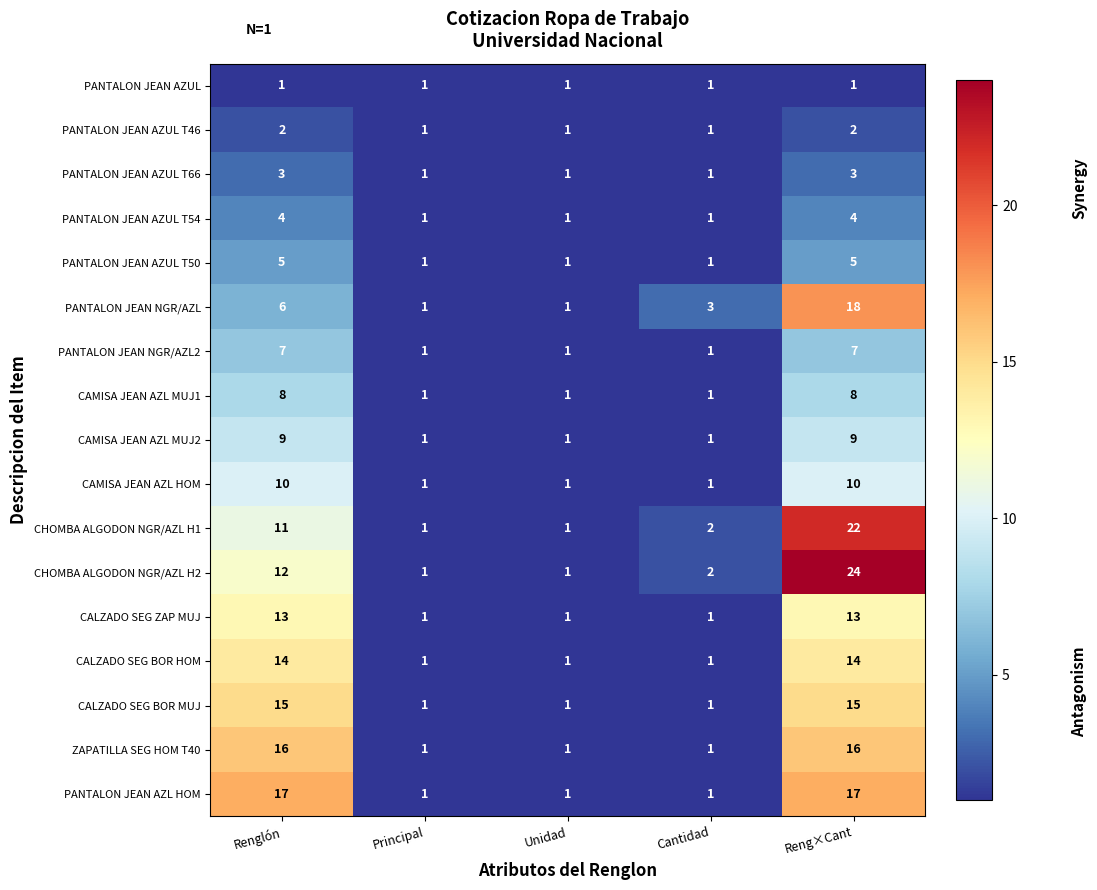

What is the average value of the PANTALON JEAN NGR/AZL2 series?

3